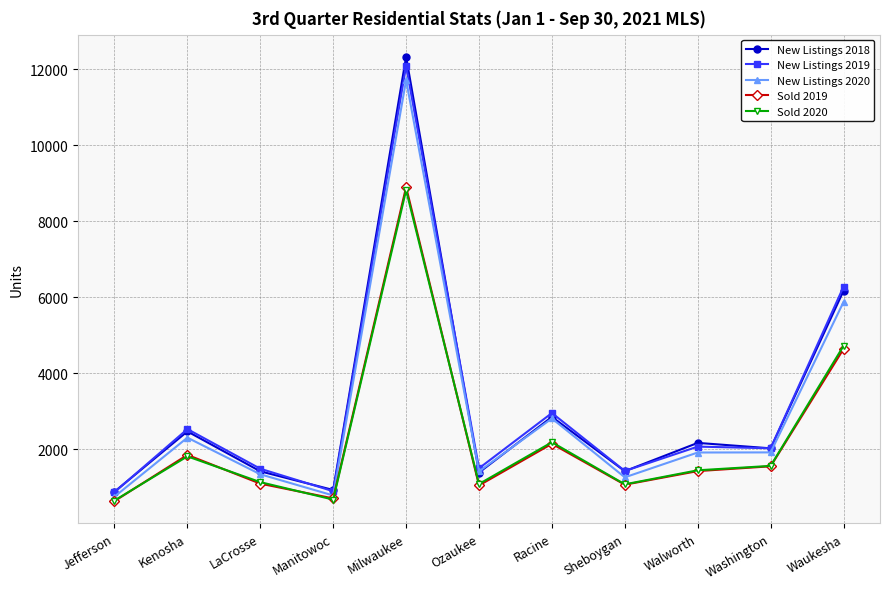

At which label does New Listings 2019 first exceed 2031?

Kenosha